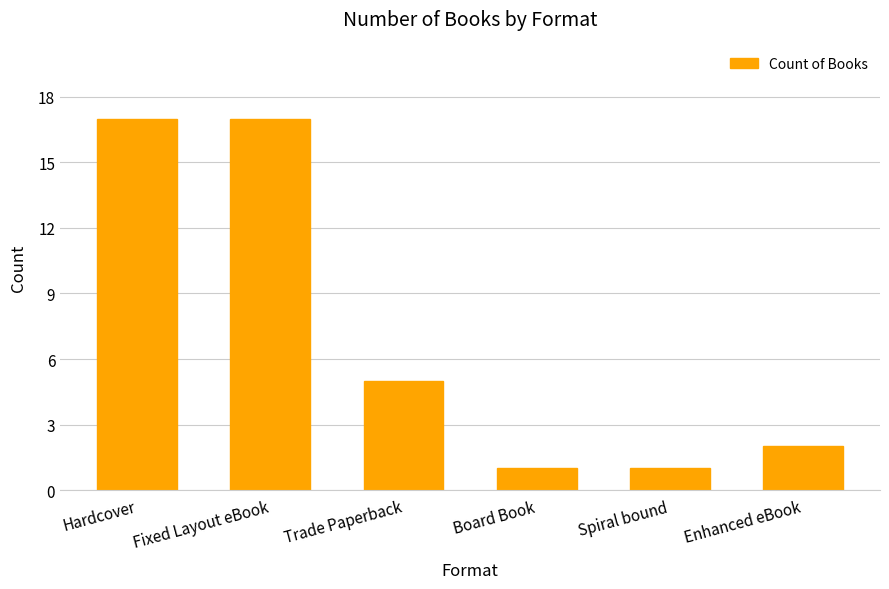

What is the sum of all values?

43